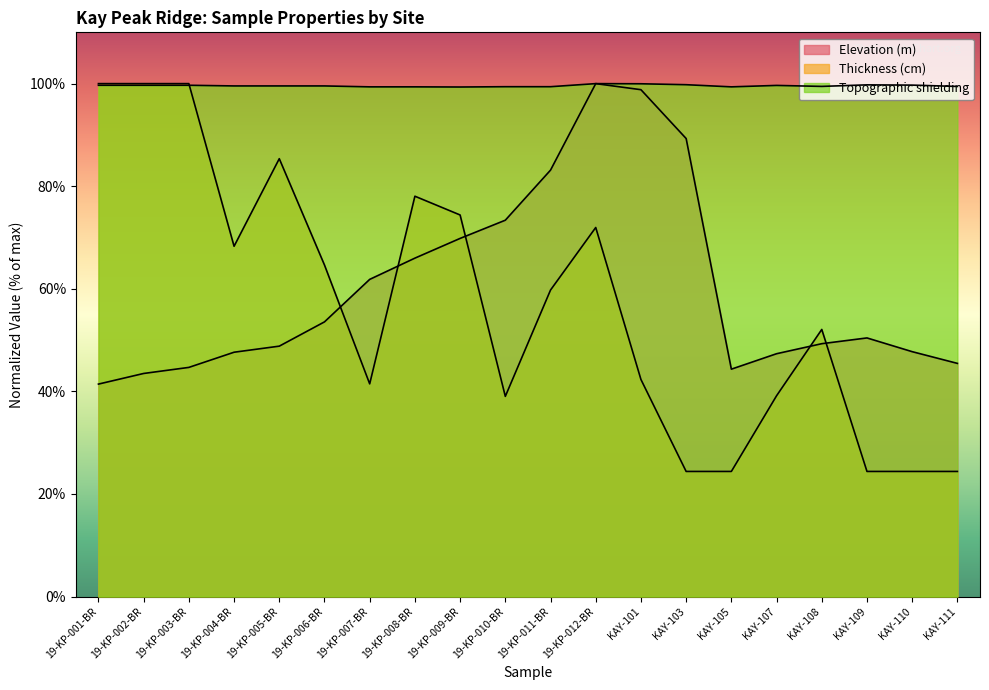

What is the average value of the Topographic shielding series?

99.6